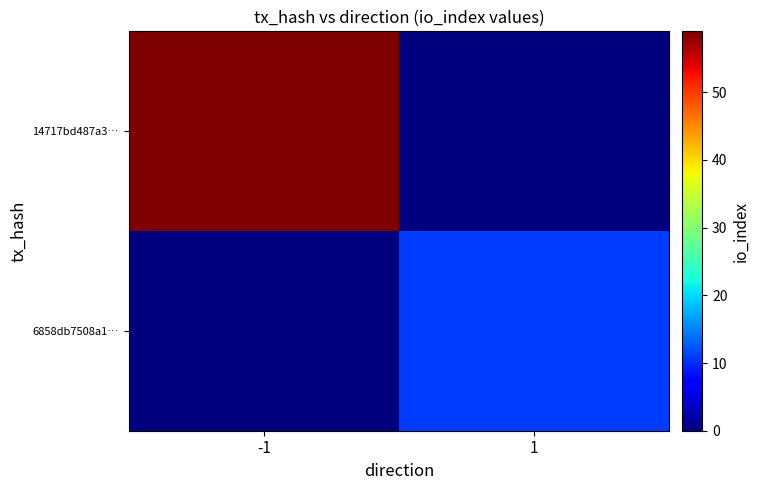

Reading right to left, extract all data points from this chart.

14717bd487a3…: 1=0	-1=59
6858db7508a1…: 1=11	-1=0